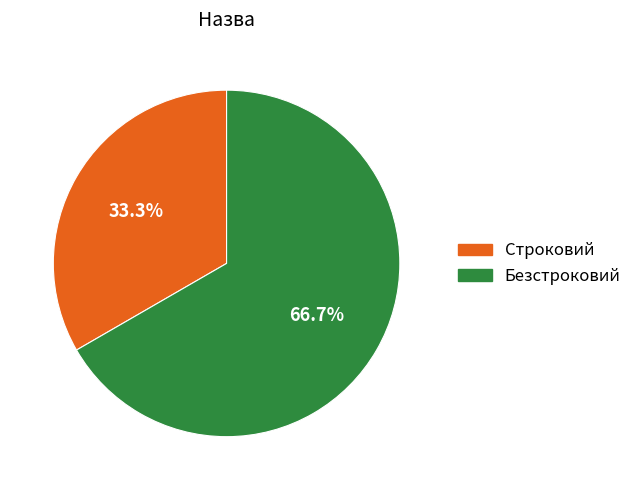

Is it true that Строковий is 25% of the pie?

False